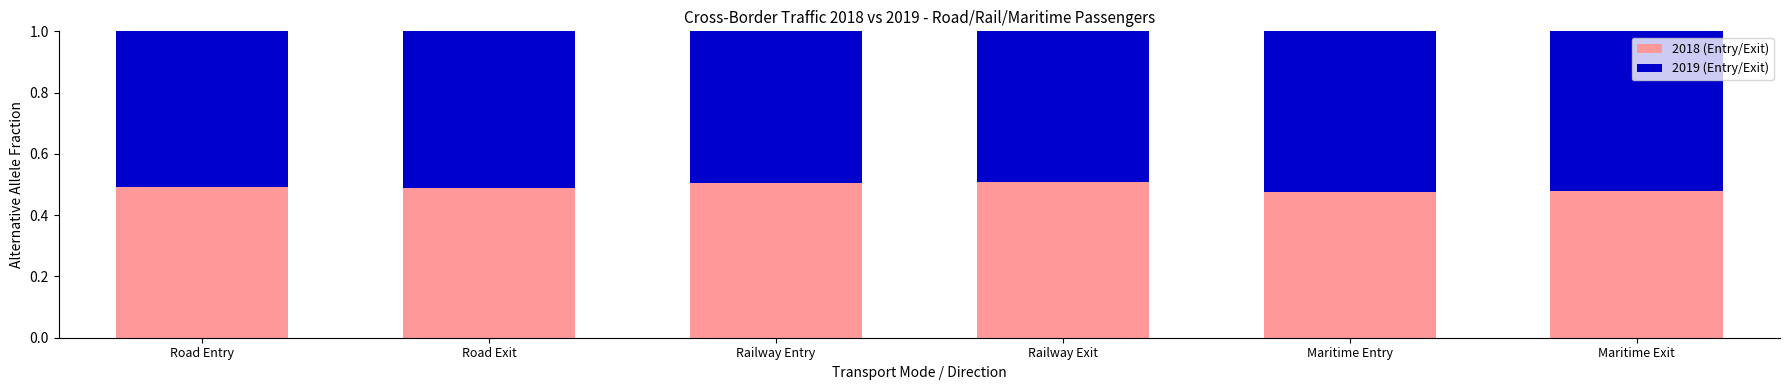

What is the total value across all series at Maritime Entry?

1.0